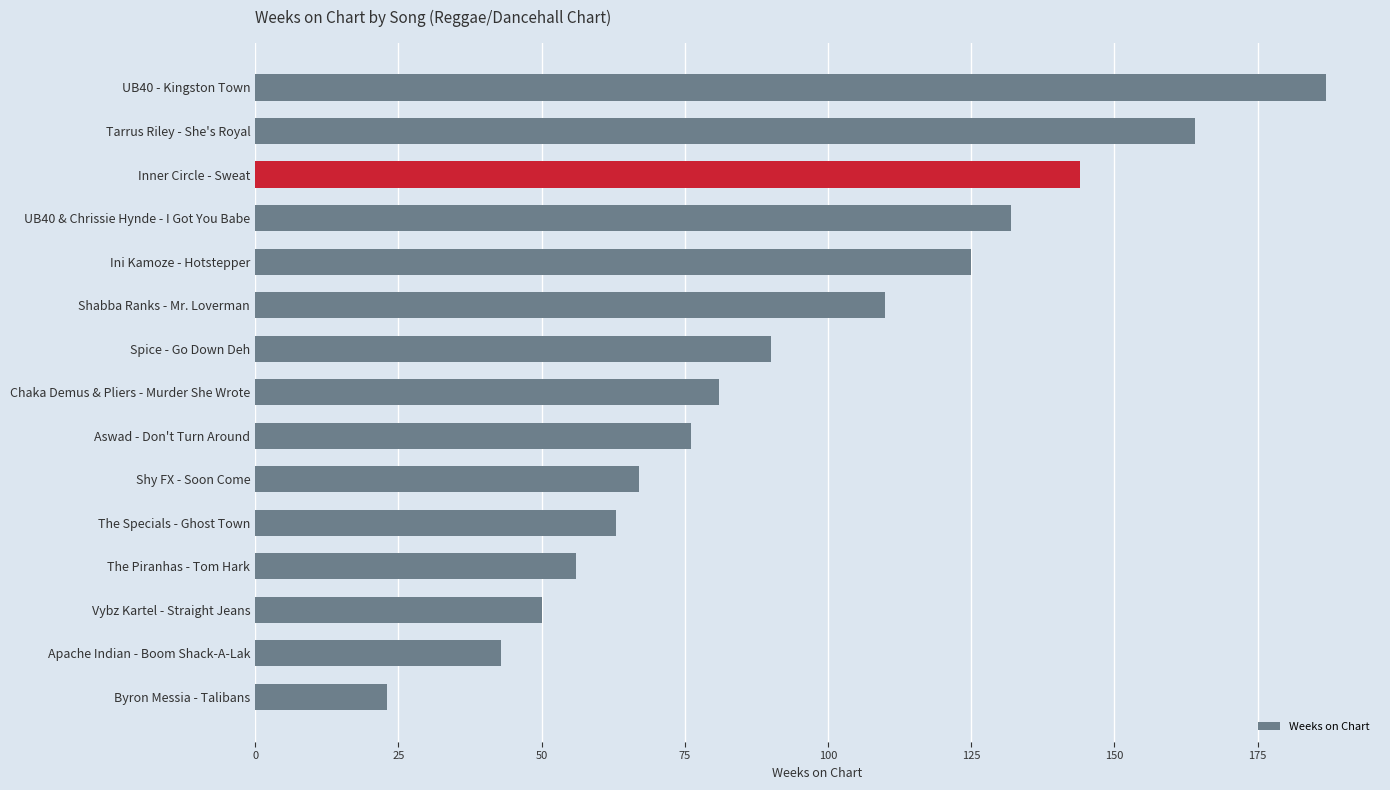

What is the difference between the maximum and minimum values?

164